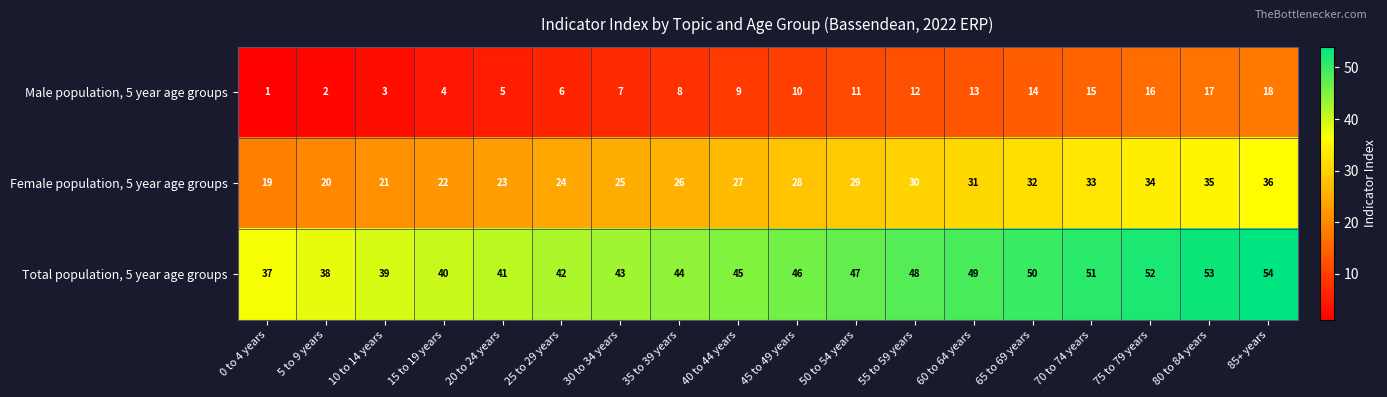

Which label corresponds to the smallest value in the chart?

0 to 4 years